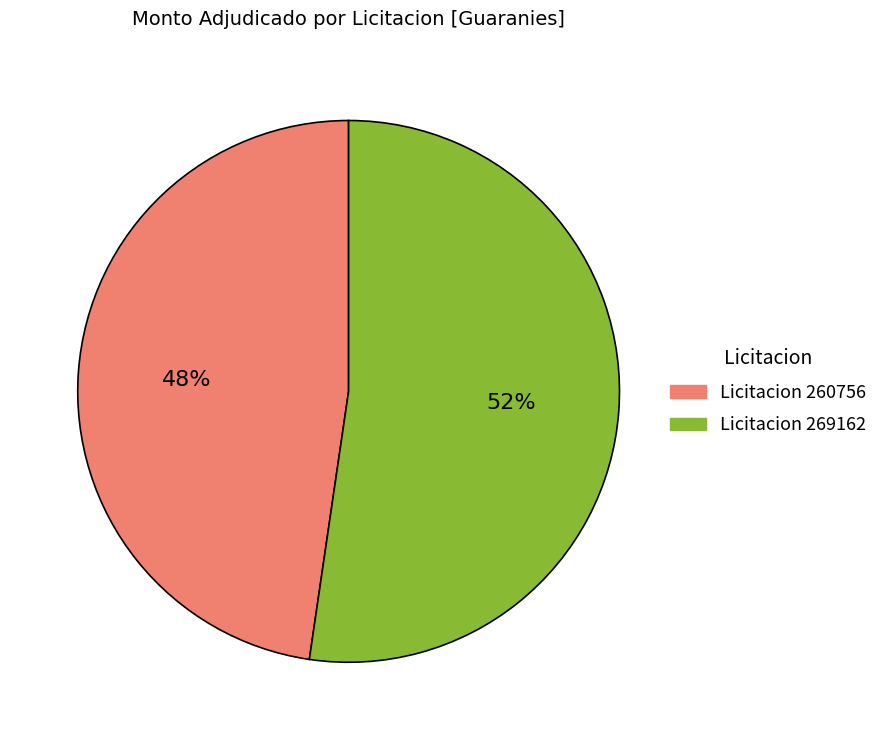

Count the number of slices in the pie.

2